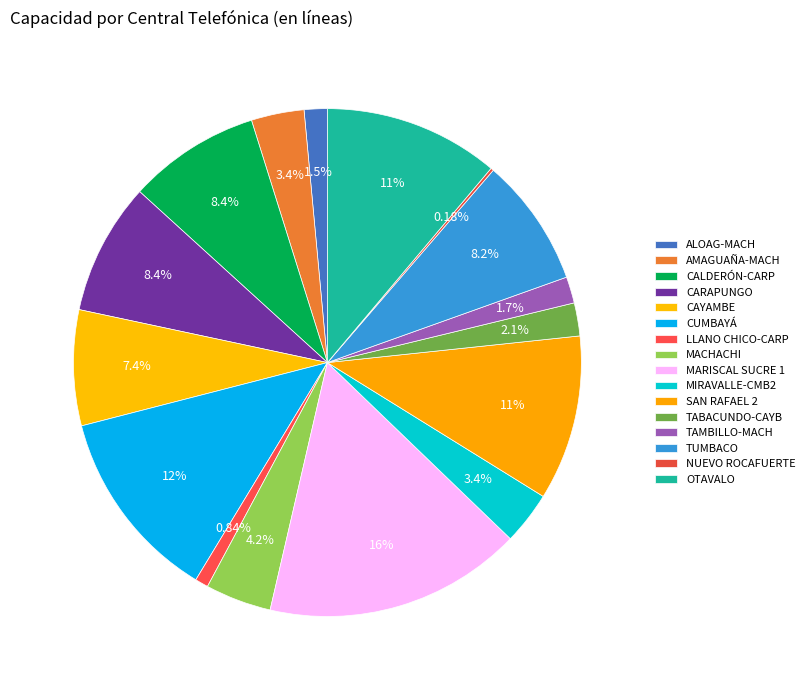

Count the number of slices in the pie.

16